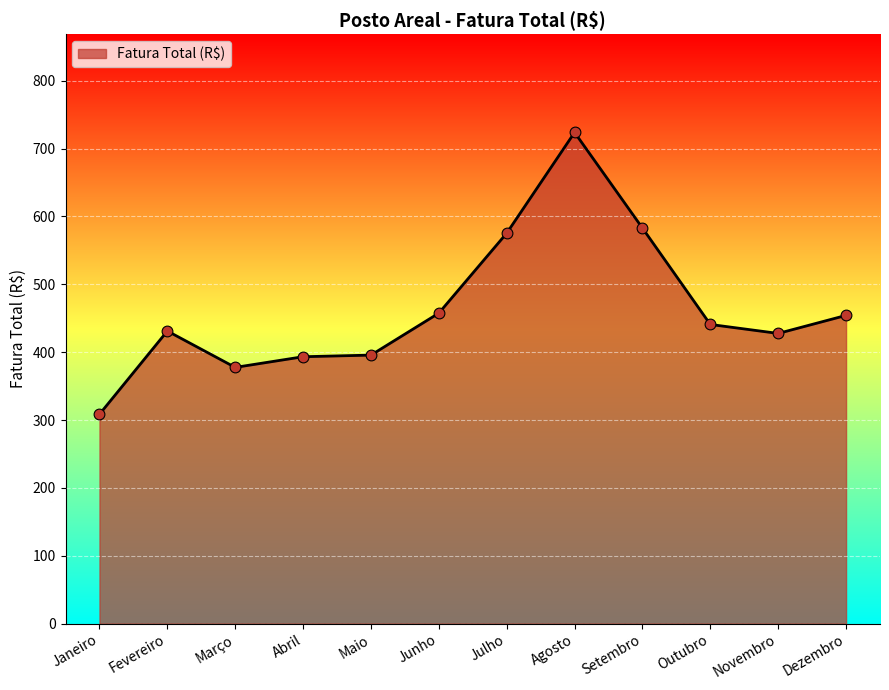

Which has a higher value, Setembro or Janeiro?

Setembro